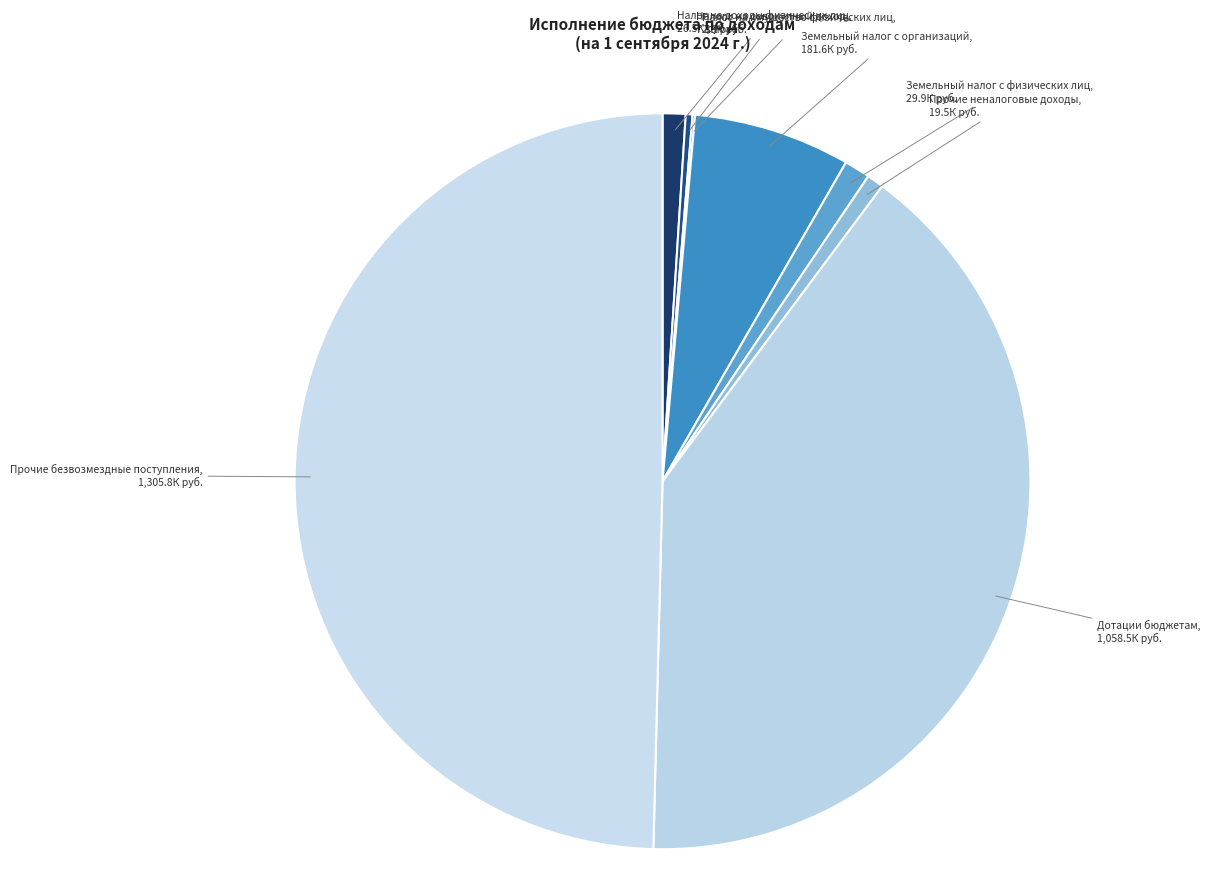

Is it true that Налог на доходы физических лиц is 1% of the pie?

True